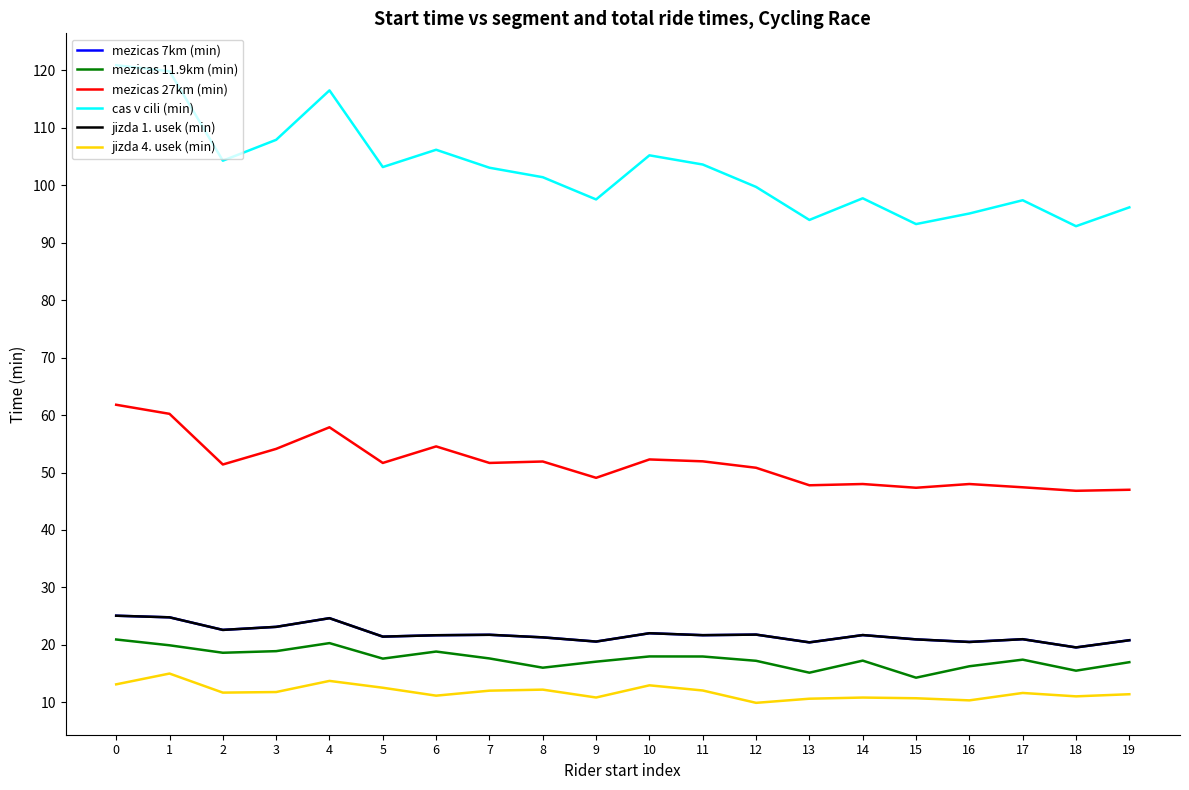

True or false: mezicas 27km (min) and cas v cili (min) intersect in this chart.

False